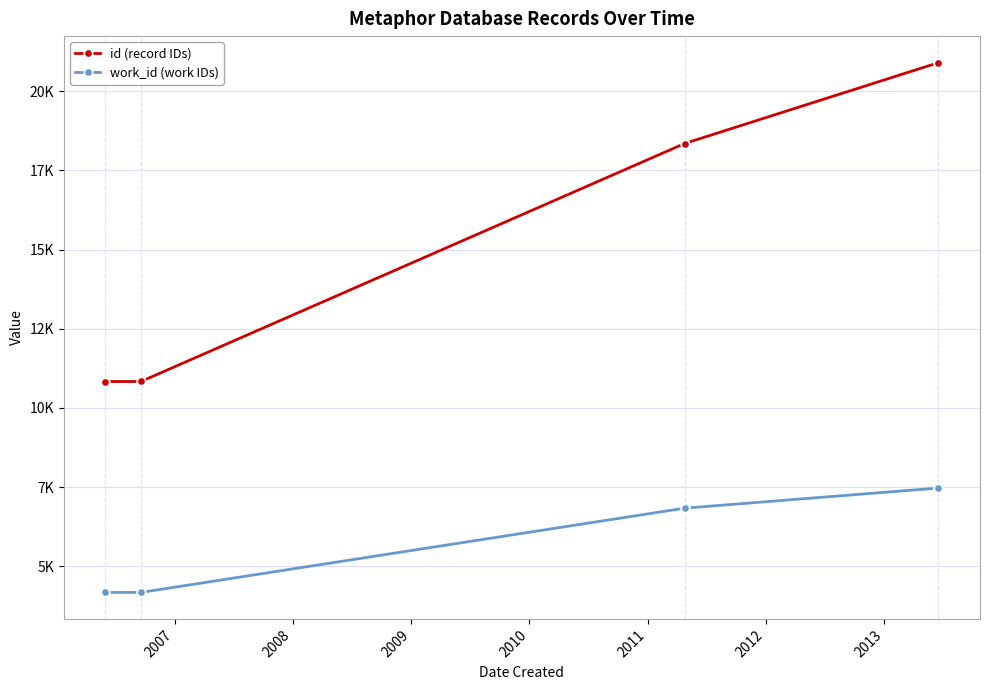

Rank the series by their maximum value, from highest to lowest.

id (record IDs), work_id (work IDs)